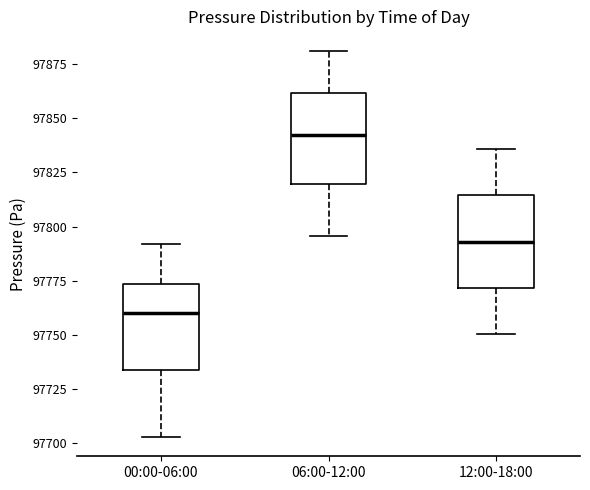

Where is the lower edge of the box for 06:00-12:00 on the y-axis? The values are not printed on the chart, so give them approximately, as read against the axis.

97820